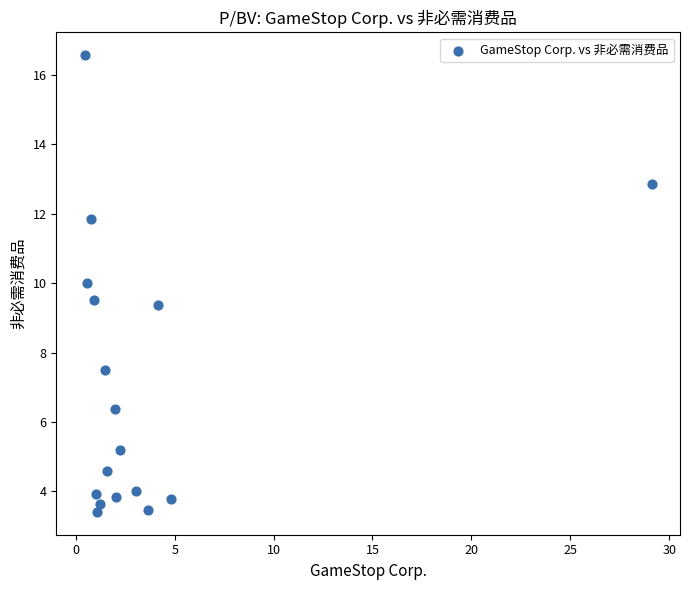

What Y value in the scatter plot is closest to 9?

9.4